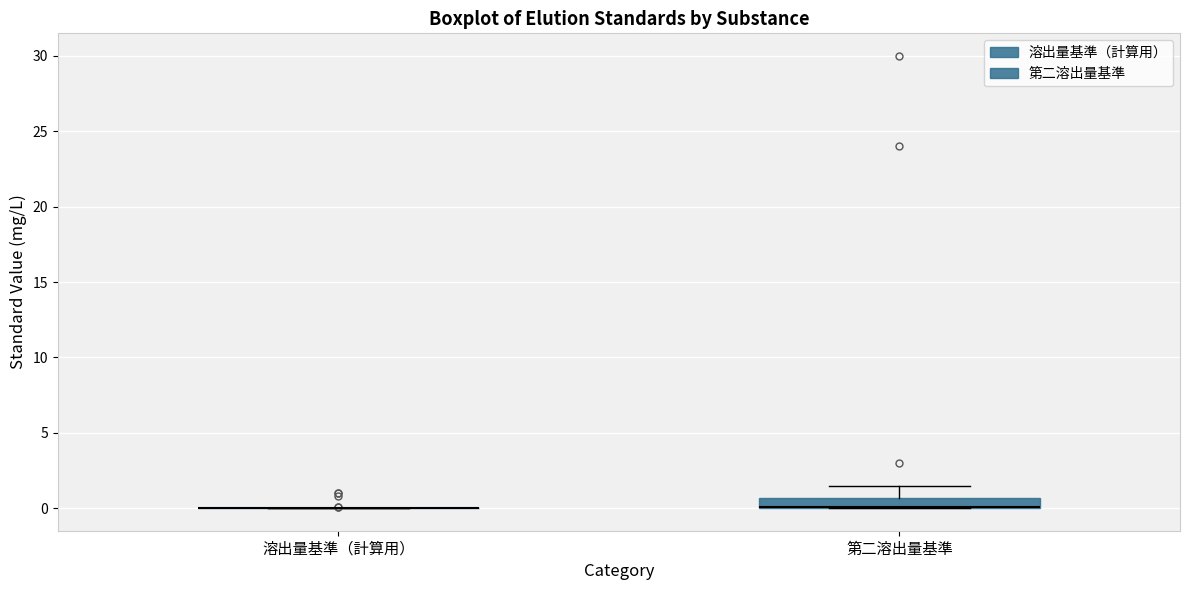

Where is the lower edge of the box for 第二溶出量基準 on the y-axis? The values are not printed on the chart, so give them approximately, as read against the axis.

0.0